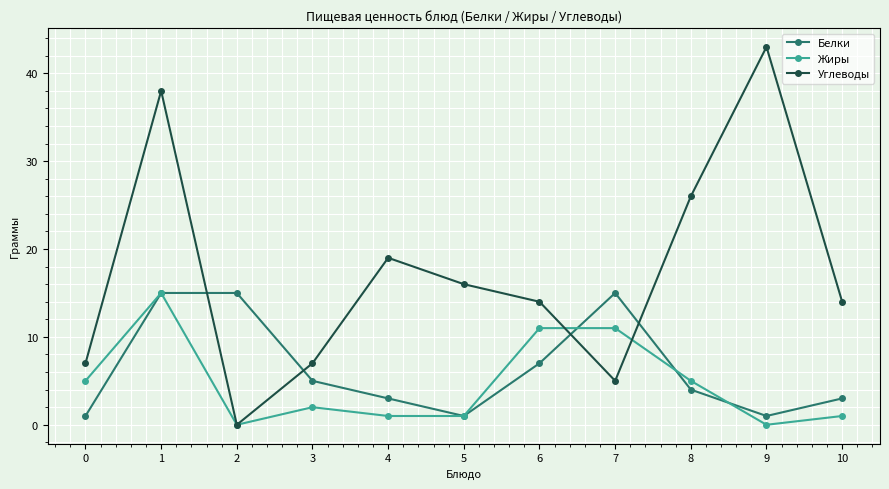

Reading left to right, what are all the values shown in this chart?

Белки: 0=1	1=15	2=15	3=5	4=3	5=1	6=7	7=15	8=4	9=1	10=3
Жиры: 0=5	1=15	2=0	3=2	4=1	5=1	6=11	7=11	8=5	9=0	10=1
Углеводы: 0=7	1=38	2=0	3=7	4=19	5=16	6=14	7=5	8=26	9=43	10=14